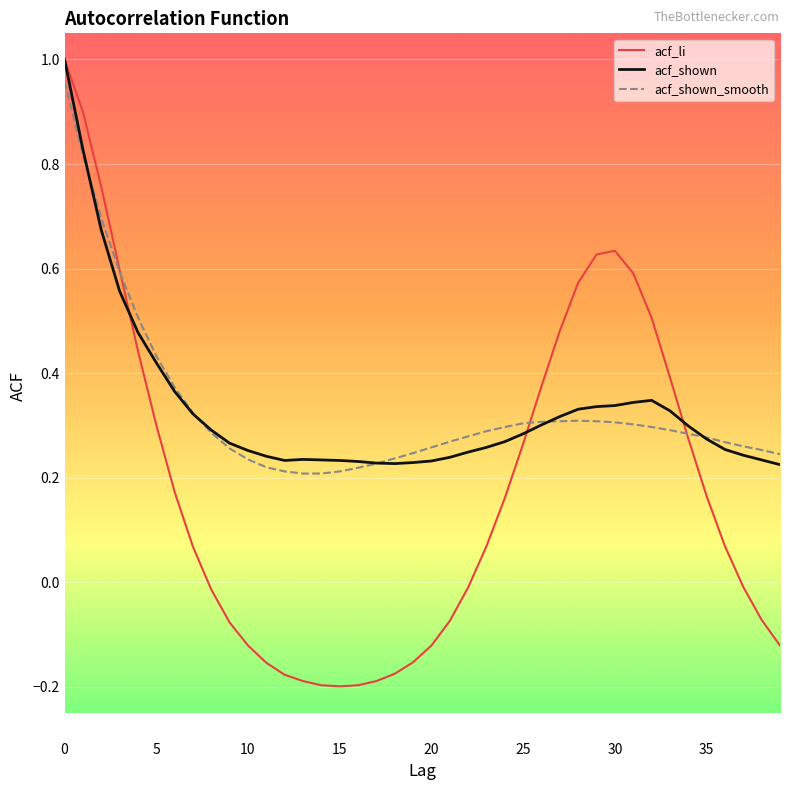

At how many categories does at least one series exceed 0?

40